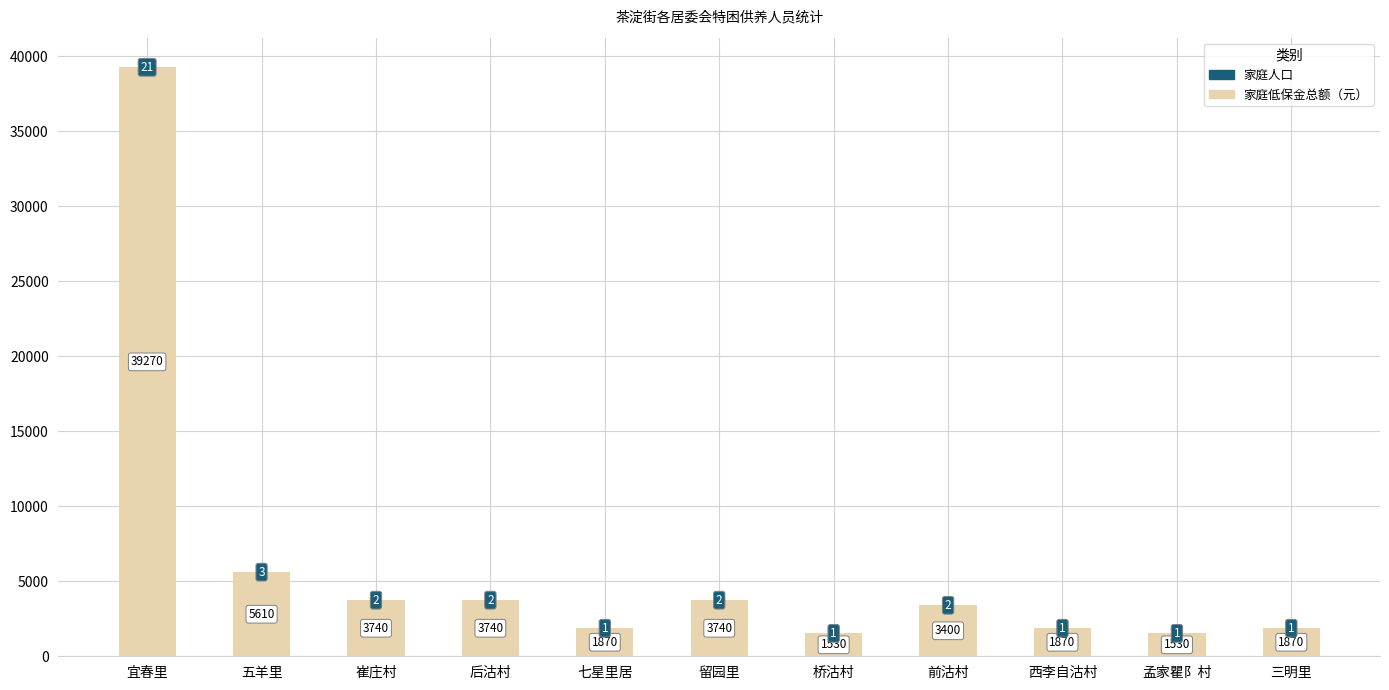

At which label does 家庭低保金总额（元） first exceed 3400?

宜春里